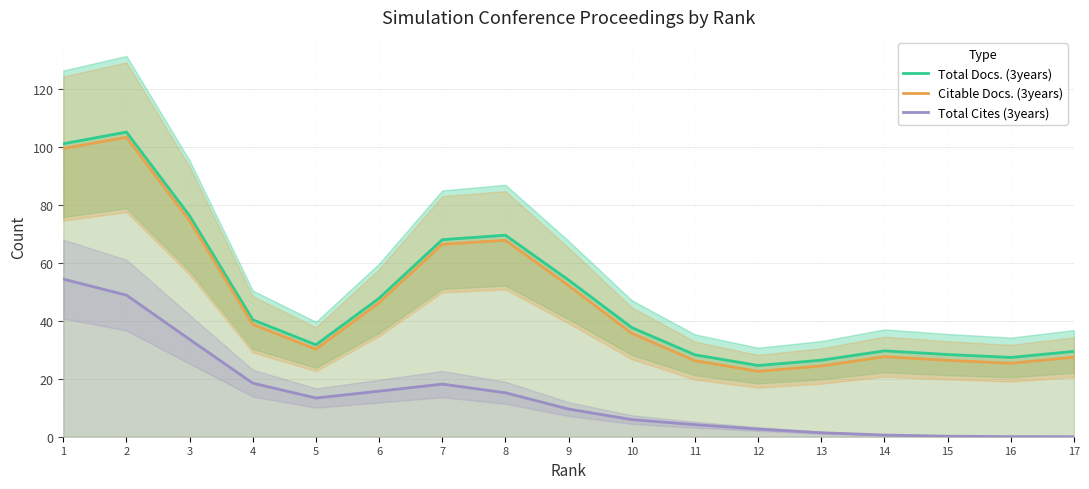

List the labels in order of Total Docs. (3years) value, largest first.

2, 1, 3, 8, 7, 9, 6, 4, 10, 5, 14, 17, 15, 11, 16, 13, 12